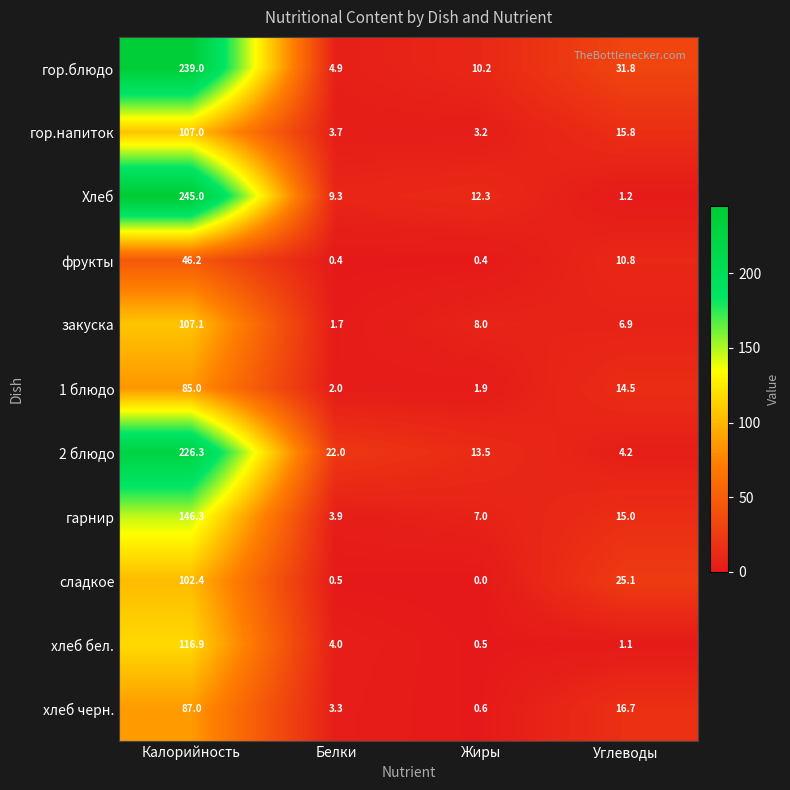

What is the difference between the maximum and minimum values in the фрукты series?

45.8